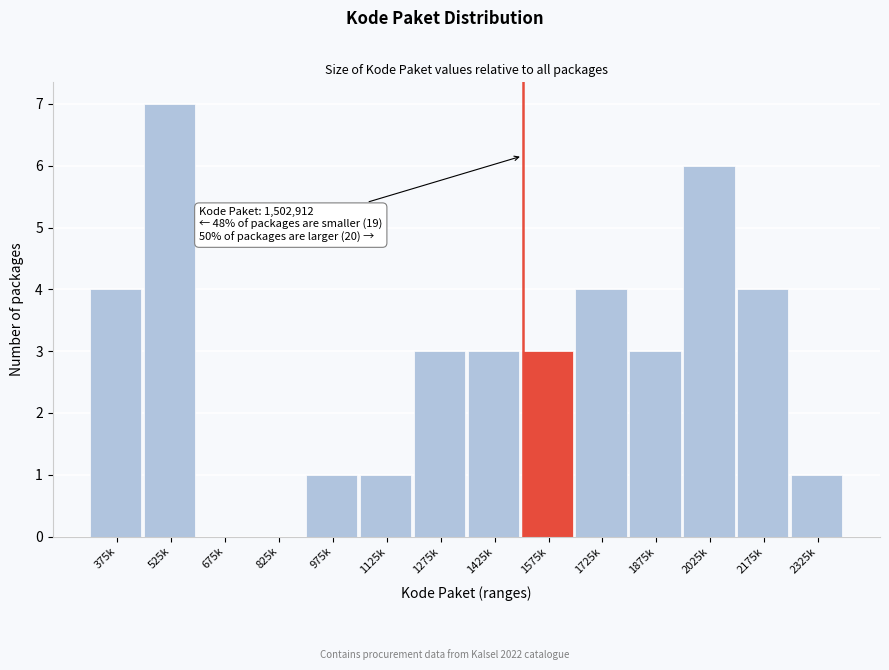

Reading right to left, extract all data points from this chart.

2325k=1	2175k=4	2025k=6	1875k=3	1725k=4	1575k=3	1425k=3	1275k=3	1125k=1	975k=1	825k=0	675k=0	525k=7	375k=4